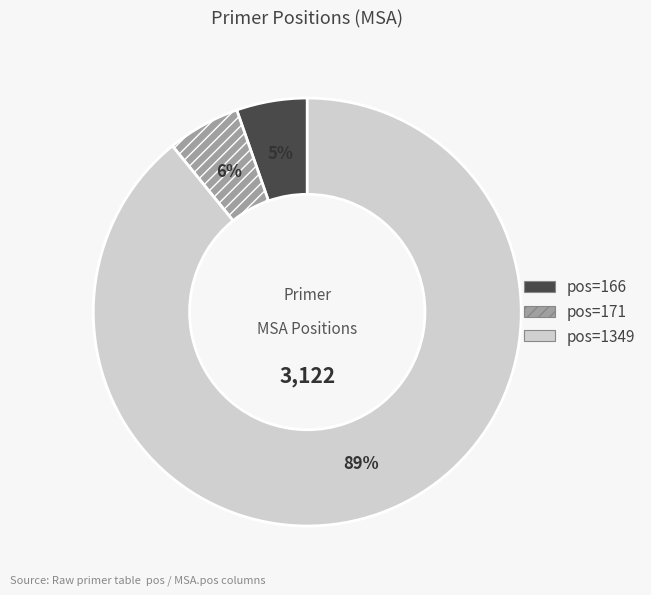

To the nearest percent, what is the difference between the largest and smallest slice percentages?

84%